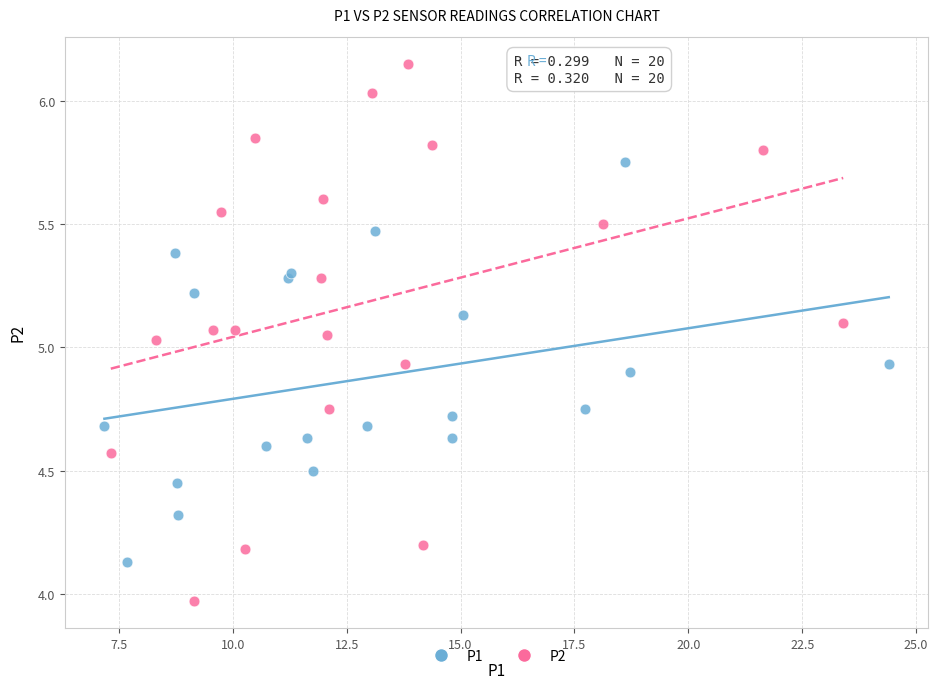

Which series contains the highest Y value?

P2